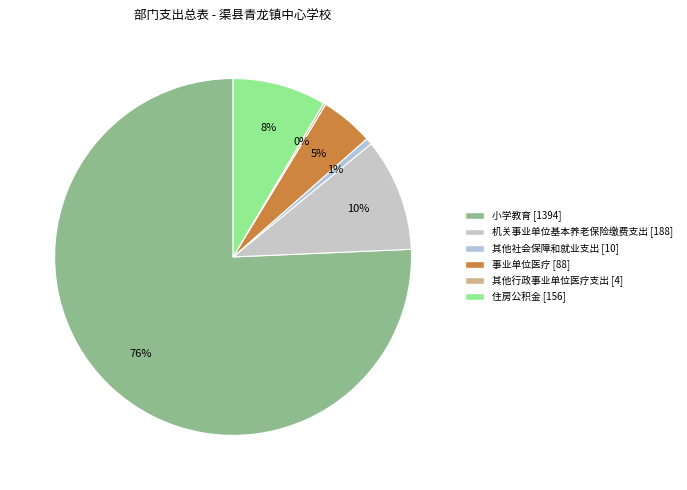

Which slice is the largest?

小学教育